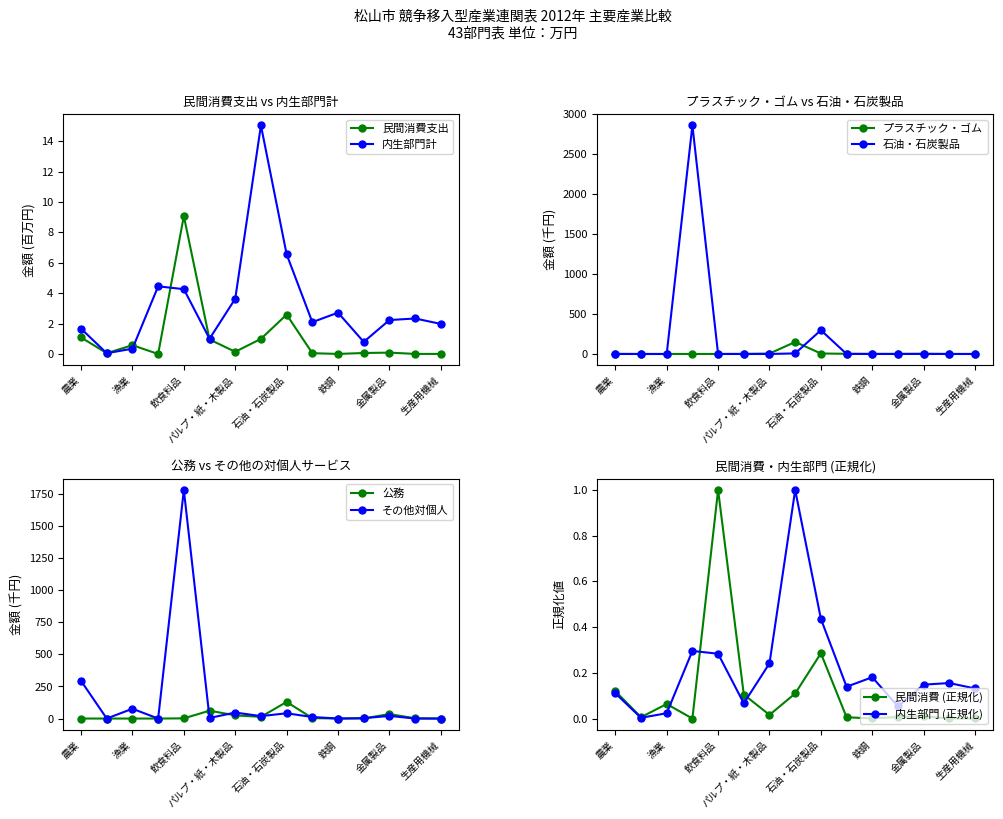

At which category is the sum across all series the highest?

鉱業